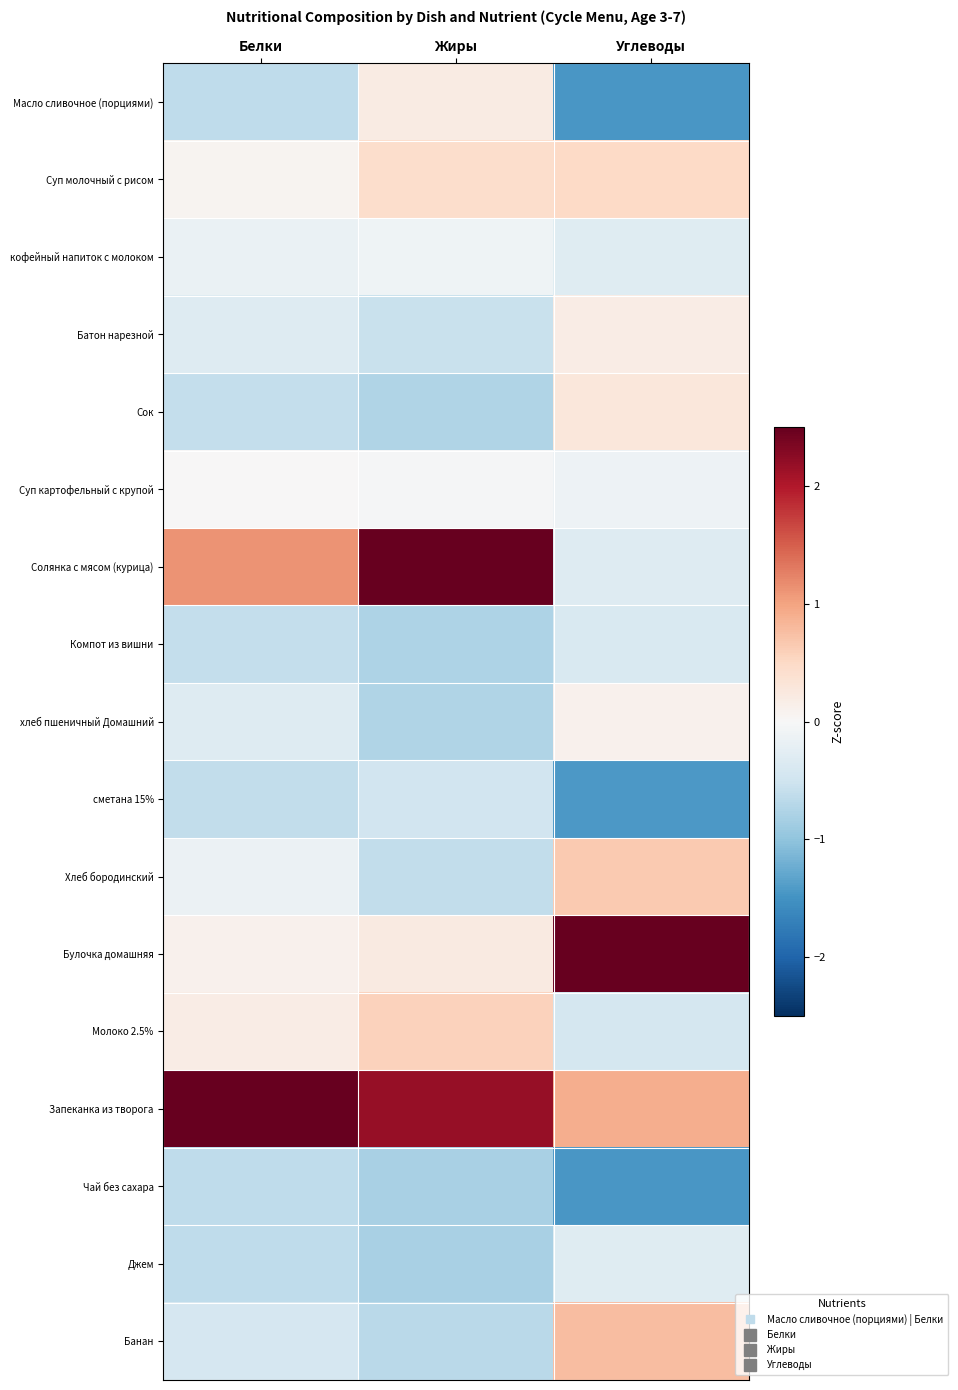

At Белки, list the series in order from largest to smallest.

Запеканка из творога, Солянка с мясом (курица), Молоко 2.5%, Булочка домашняя, Суп молочный с рисом, Суп картофельный с крупой, Хлеб бородинский, кофейный напиток с молоком, Батон нарезной, хлеб пшеничный Домашний, Банан, Сок, Компот из вишни, сметана 15%, Чай без сахара, Джем, Масло сливочное (порциями)